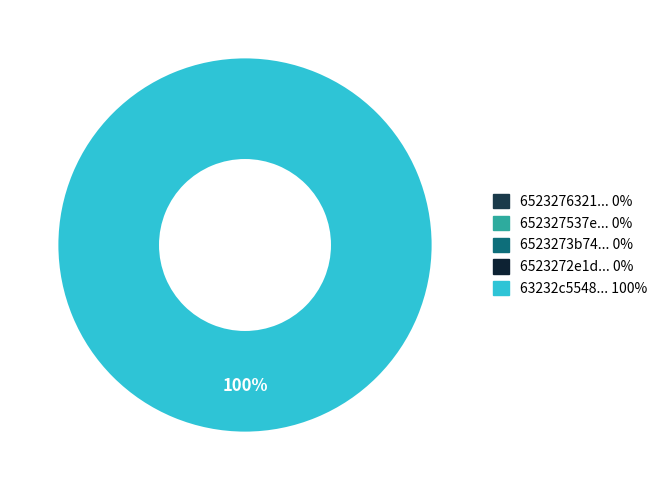

Does any single category account for the majority?

Yes